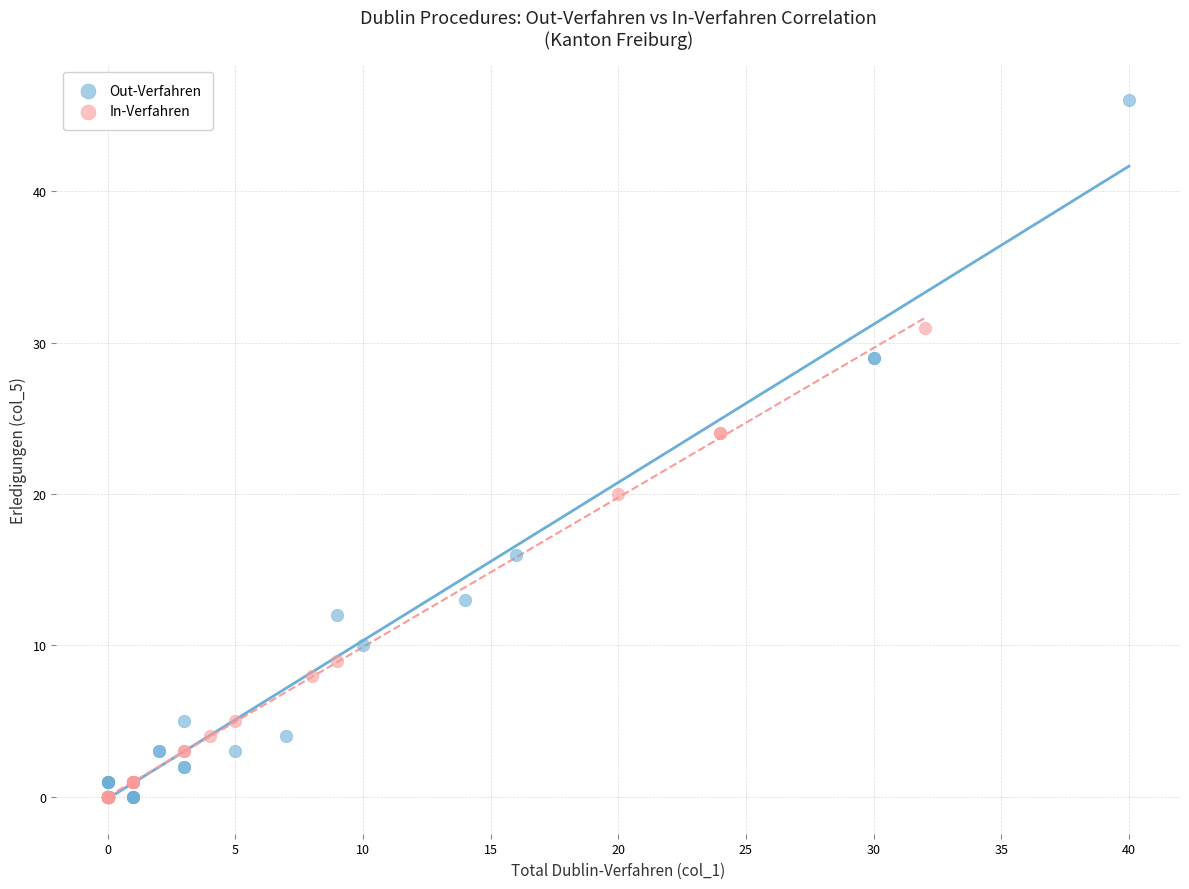

Which series reaches the maximum Y coordinate?

Out-Verfahren